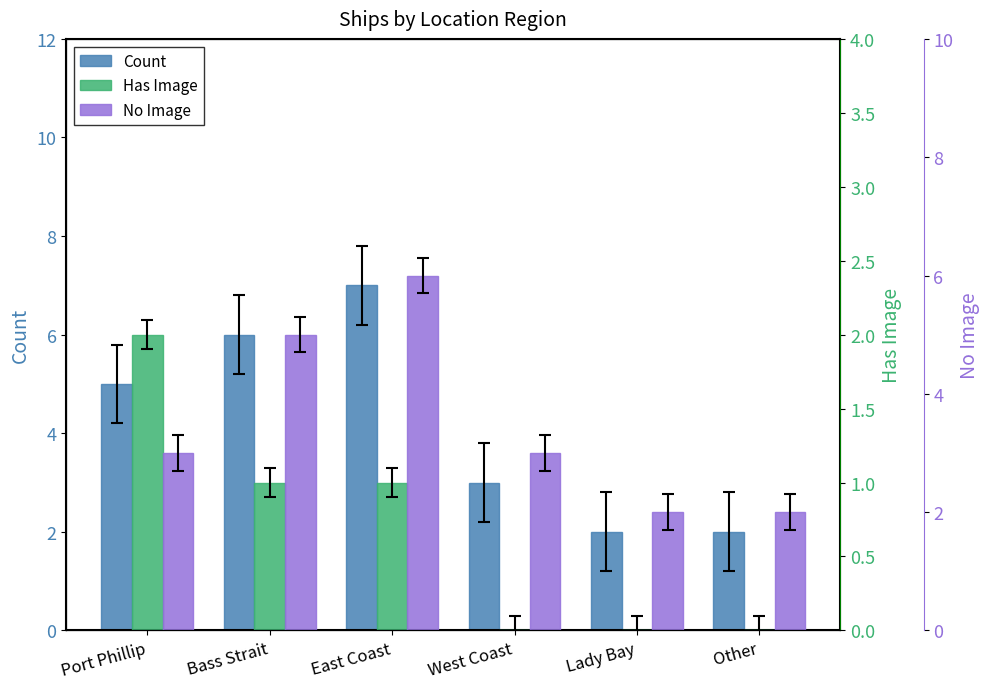

What position from the right is East Coast?

4